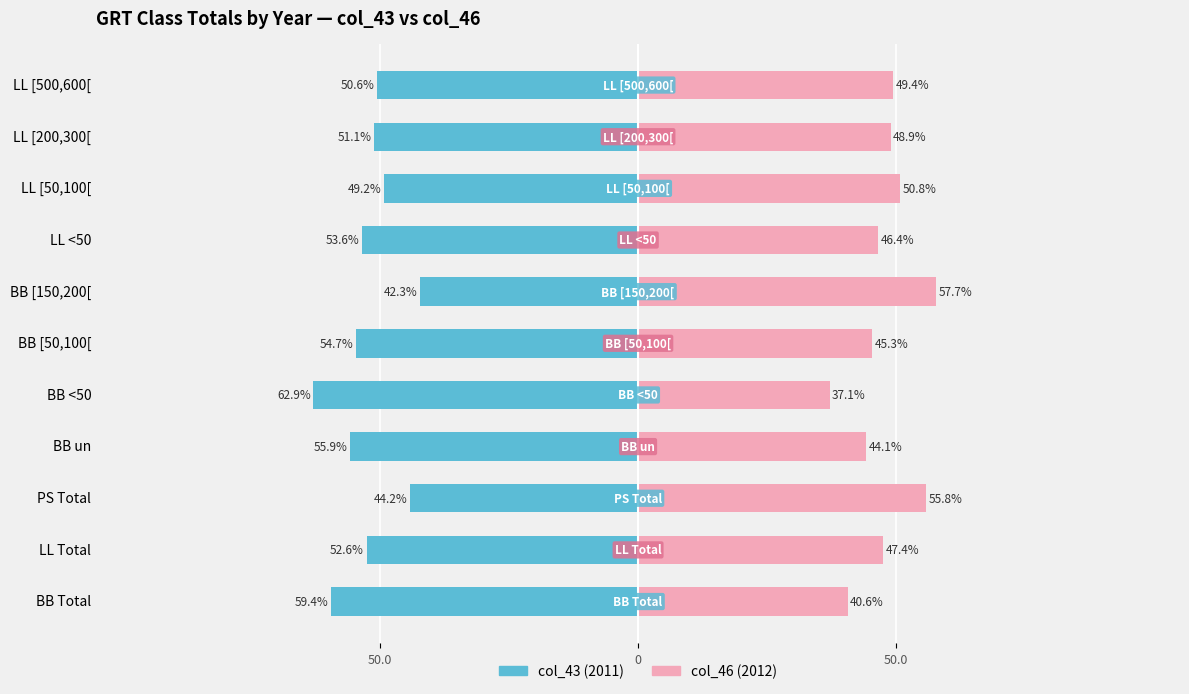

Which series has the widest spread of values?

col_43 (2011)